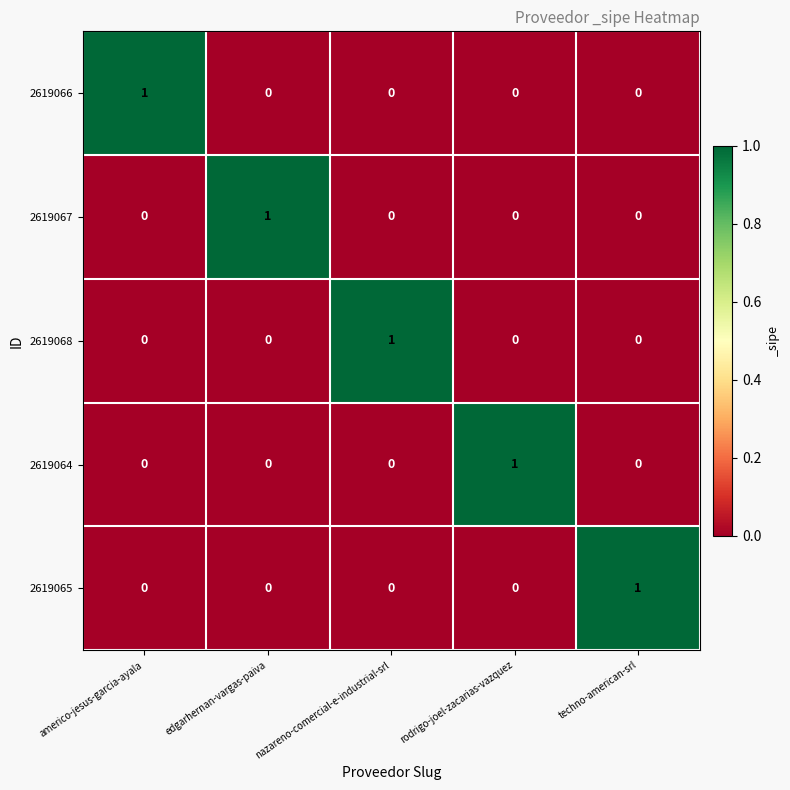

At which label does 2619064 reach its peak?

rodrigo-joel-zacarias-vazquez